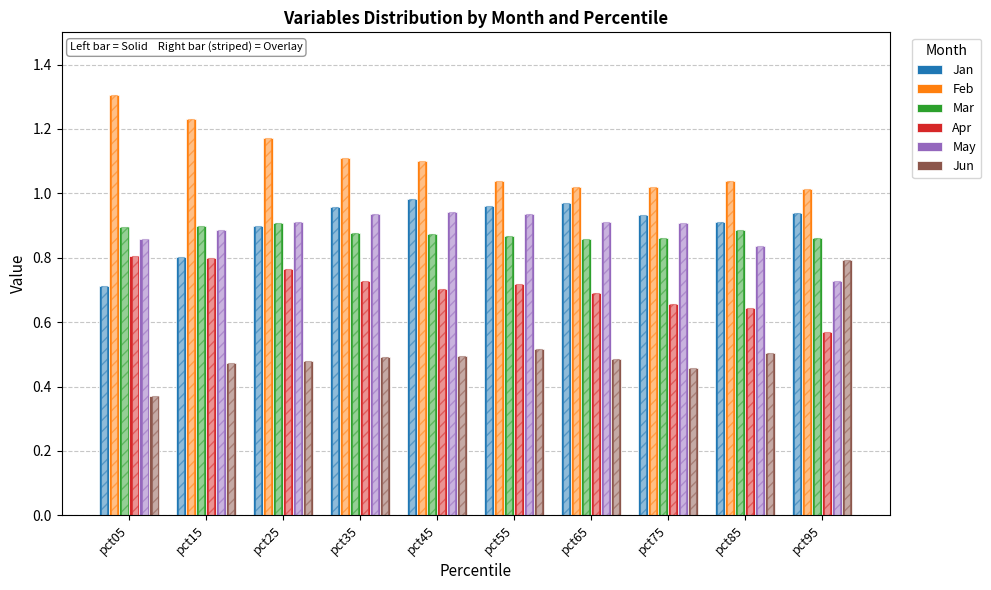

Is it true that Apr equals 1.0 at pct85?

False